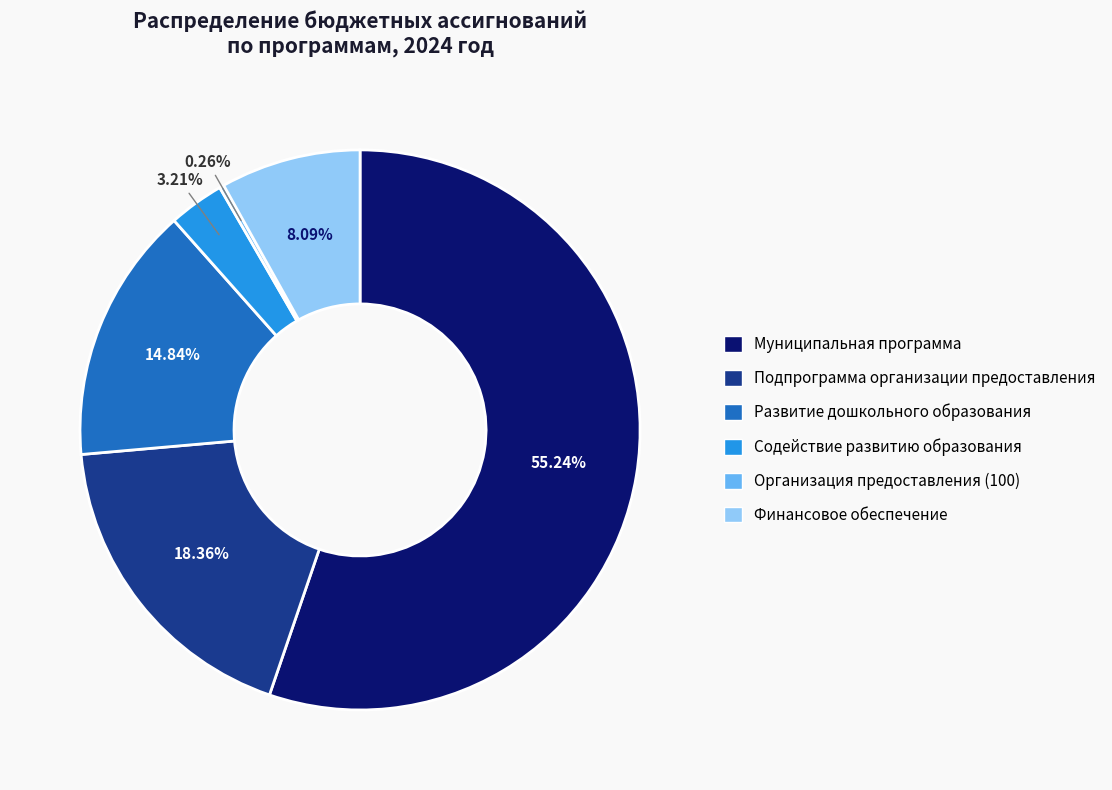

Does any single category account for the majority?

Yes